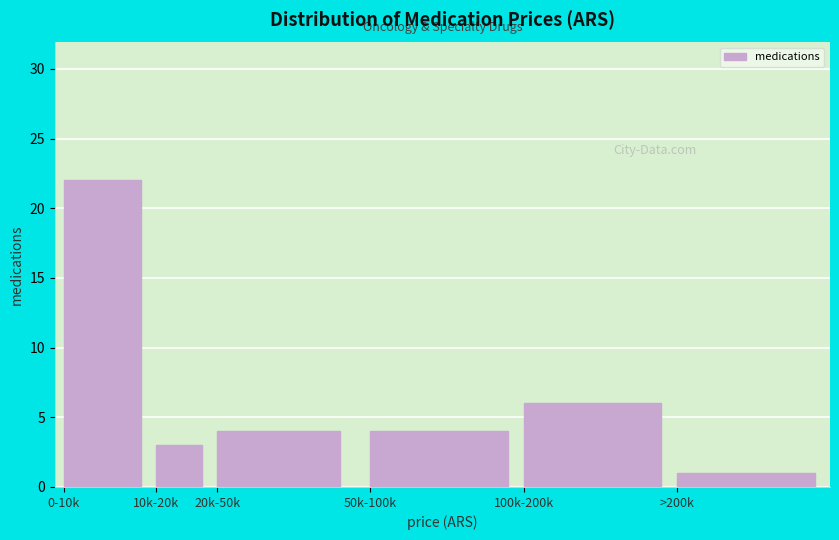

Reading left to right, what are all the values shown in this chart?

22	3	4	4	6	1